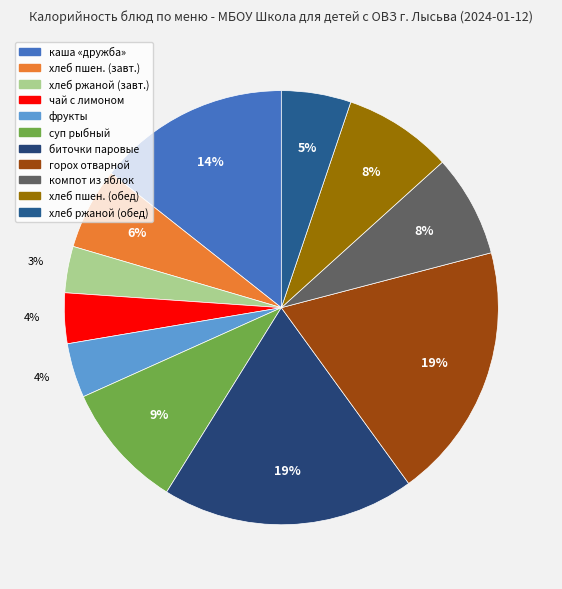

How many slices are in this pie chart?

11